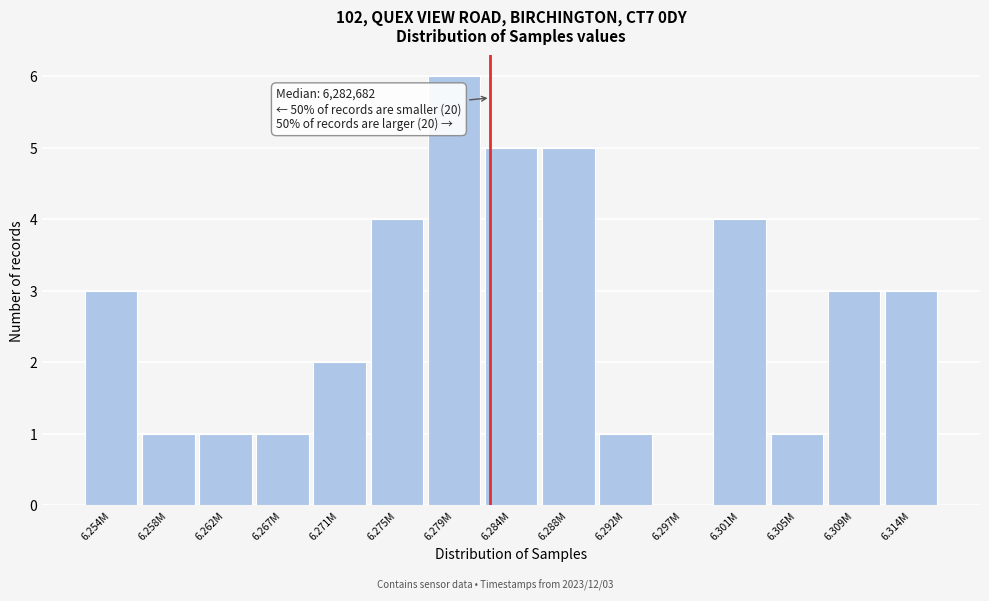

Reading right to left, transcribe all the data shown in this chart.

6.314M=3	6.309M=3	6.305M=1	6.301M=4	6.297M=0	6.292M=1	6.288M=5	6.284M=5	6.279M=6	6.275M=4	6.271M=2	6.267M=1	6.262M=1	6.258M=1	6.254M=3